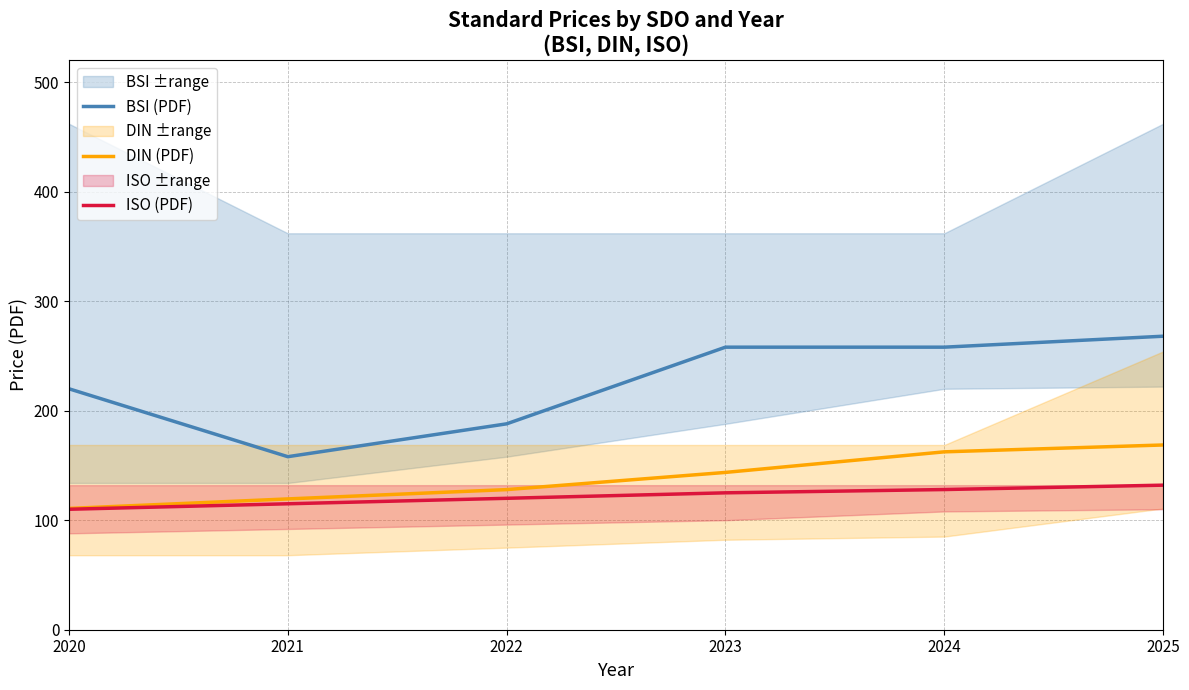

Rank the categories by ISO (PDF) value from highest to lowest.

2025, 2024, 2023, 2022, 2021, 2020